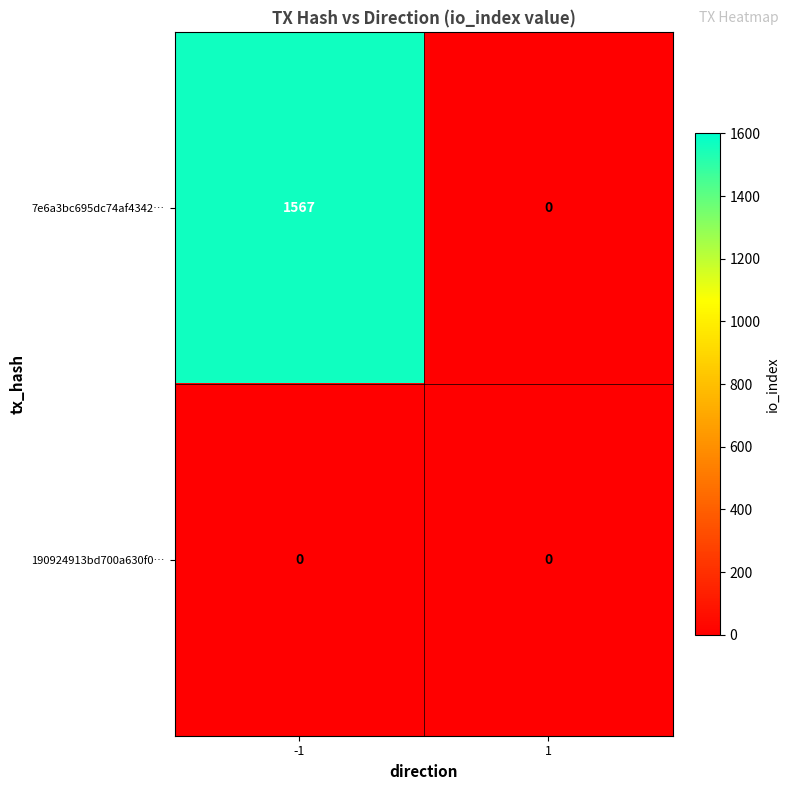

Which series has the widest spread of values?

7e6a3bc695dc74af4342…